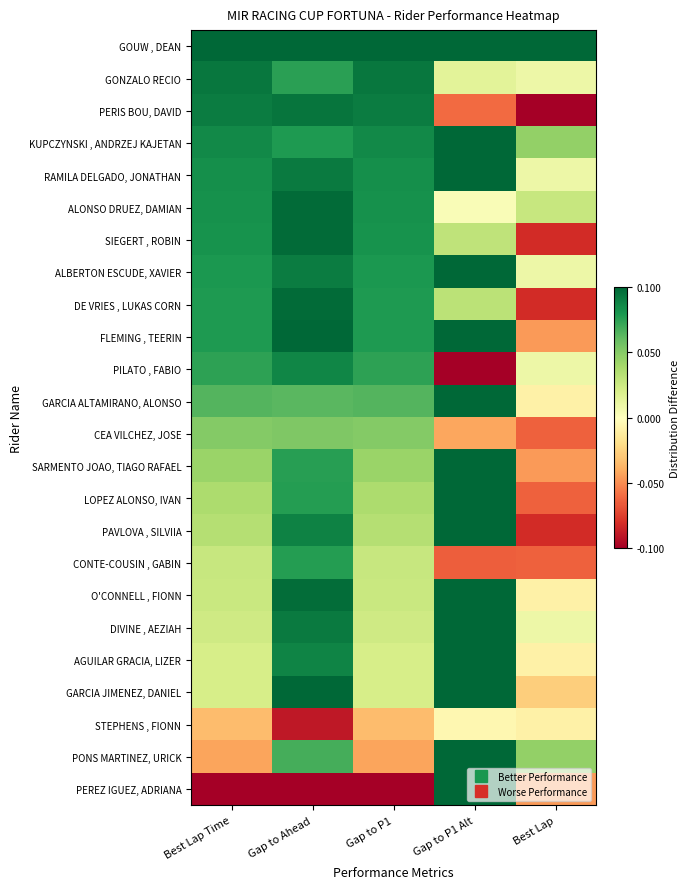

Reading left to right, list all the values displayed in this chart.

GOUW , DEAN: Best Lap Time=1.0	Gap to Ahead=1.0	Gap to P1=1.0	Gap to P1 Alt=1.0	Best Lap=1.0
GONZALO RECIO: Best Lap Time=0.9	Gap to Ahead=0.8	Gap to P1=0.9	Gap to P1 Alt=0.1	Best Lap=0.1
PERIS BOU, DAVID: Best Lap Time=0.9	Gap to Ahead=0.9	Gap to P1=0.9	Gap to P1 Alt=-0.6	Best Lap=-1.0
KUPCZYNSKI , ANDRZEJ KAJETAN: Best Lap Time=0.9	Gap to Ahead=0.8	Gap to P1=0.9	Gap to P1 Alt=1.0	Best Lap=0.5
RAMILA DELGADO, JONATHAN: Best Lap Time=0.8	Gap to Ahead=0.9	Gap to P1=0.8	Gap to P1 Alt=1.0	Best Lap=0.1
ALONSO DRUEZ, DAMIAN: Best Lap Time=0.8	Gap to Ahead=1.0	Gap to P1=0.8	Gap to P1 Alt=0.0	Best Lap=0.3
SIEGERT , ROBIN: Best Lap Time=0.8	Gap to Ahead=1.0	Gap to P1=0.8	Gap to P1 Alt=0.3	Best Lap=-0.8
ALBERTON ESCUDE, XAVIER: Best Lap Time=0.8	Gap to Ahead=0.9	Gap to P1=0.8	Gap to P1 Alt=1.0	Best Lap=0.1
DE VRIES , LUKAS CORN: Best Lap Time=0.8	Gap to Ahead=1.0	Gap to P1=0.8	Gap to P1 Alt=0.3	Best Lap=-0.8
FLEMING , TEERIN: Best Lap Time=0.8	Gap to Ahead=1.0	Gap to P1=0.8	Gap to P1 Alt=1.0	Best Lap=-0.5
PILATO , FABIO: Best Lap Time=0.7	Gap to Ahead=0.9	Gap to P1=0.7	Gap to P1 Alt=-1.0	Best Lap=0.1
GARCIA ALTAMIRANO, ALONSO: Best Lap Time=0.6	Gap to Ahead=0.6	Gap to P1=0.6	Gap to P1 Alt=1.0	Best Lap=-0.1
CEA VILCHEZ, JOSE: Best Lap Time=0.5	Gap to Ahead=0.5	Gap to P1=0.5	Gap to P1 Alt=-0.4	Best Lap=-0.6
SARMENTO JOAO, TIAGO RAFAEL: Best Lap Time=0.4	Gap to Ahead=0.8	Gap to P1=0.4	Gap to P1 Alt=1.0	Best Lap=-0.5
LOPEZ ALONSO, IVAN: Best Lap Time=0.4	Gap to Ahead=0.8	Gap to P1=0.4	Gap to P1 Alt=1.0	Best Lap=-0.6
PAVLOVA , SILVIIA: Best Lap Time=0.3	Gap to Ahead=0.9	Gap to P1=0.3	Gap to P1 Alt=1.0	Best Lap=-0.8
CONTE-COUSIN , GABIN: Best Lap Time=0.3	Gap to Ahead=0.8	Gap to P1=0.3	Gap to P1 Alt=-0.6	Best Lap=-0.6
O'CONNELL , FIONN: Best Lap Time=0.3	Gap to Ahead=1.0	Gap to P1=0.3	Gap to P1 Alt=1.0	Best Lap=-0.1
DIVINE , AEZIAH: Best Lap Time=0.2	Gap to Ahead=0.9	Gap to P1=0.2	Gap to P1 Alt=1.0	Best Lap=0.1
AGUILAR GRACIA, LIZER: Best Lap Time=0.2	Gap to Ahead=0.9	Gap to P1=0.2	Gap to P1 Alt=1.0	Best Lap=-0.1
GARCIA JIMENEZ, DANIEL: Best Lap Time=0.2	Gap to Ahead=1.0	Gap to P1=0.2	Gap to P1 Alt=1.0	Best Lap=-0.3
STEPHENS , FIONN: Best Lap Time=-0.3	Gap to Ahead=-0.9	Gap to P1=-0.3	Gap to P1 Alt=-0.0	Best Lap=-0.1
PONS MARTINEZ, URICK: Best Lap Time=-0.4	Gap to Ahead=0.7	Gap to P1=-0.4	Gap to P1 Alt=1.0	Best Lap=0.5
PEREZ IGUEZ, ADRIANA: Best Lap Time=-1.0	Gap to Ahead=-1.0	Gap to P1=-1.0	Gap to P1 Alt=1.0	Best Lap=-0.5